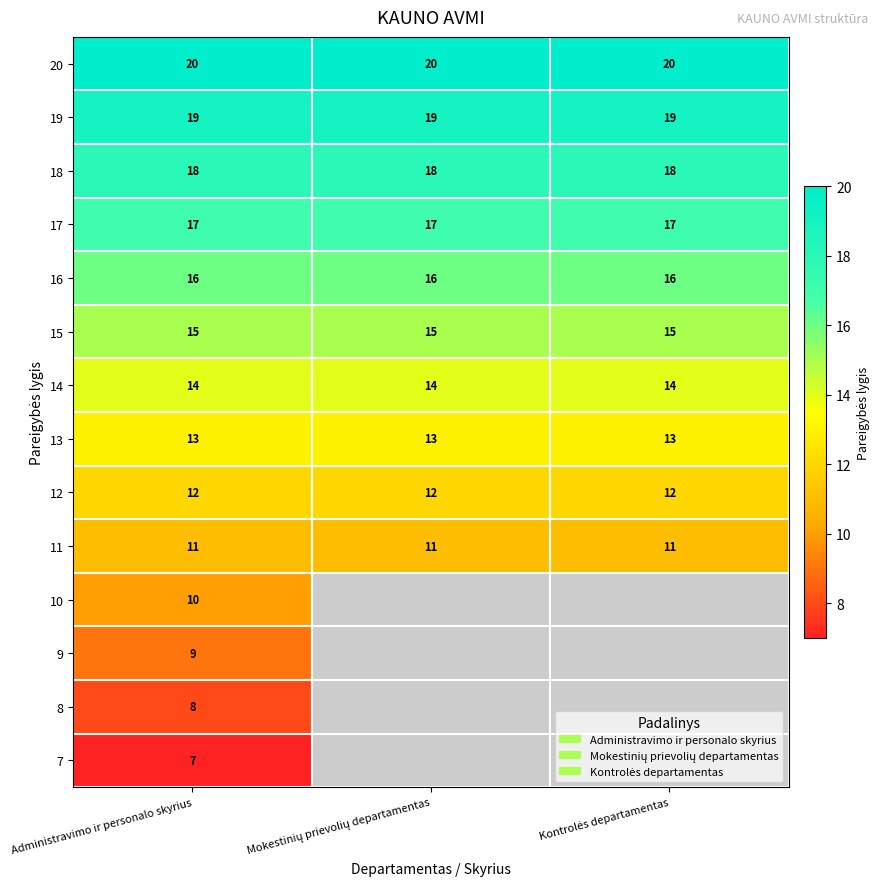

True or false: 11 has a value of 11 at Administravimo ir personalo skyrius.

True